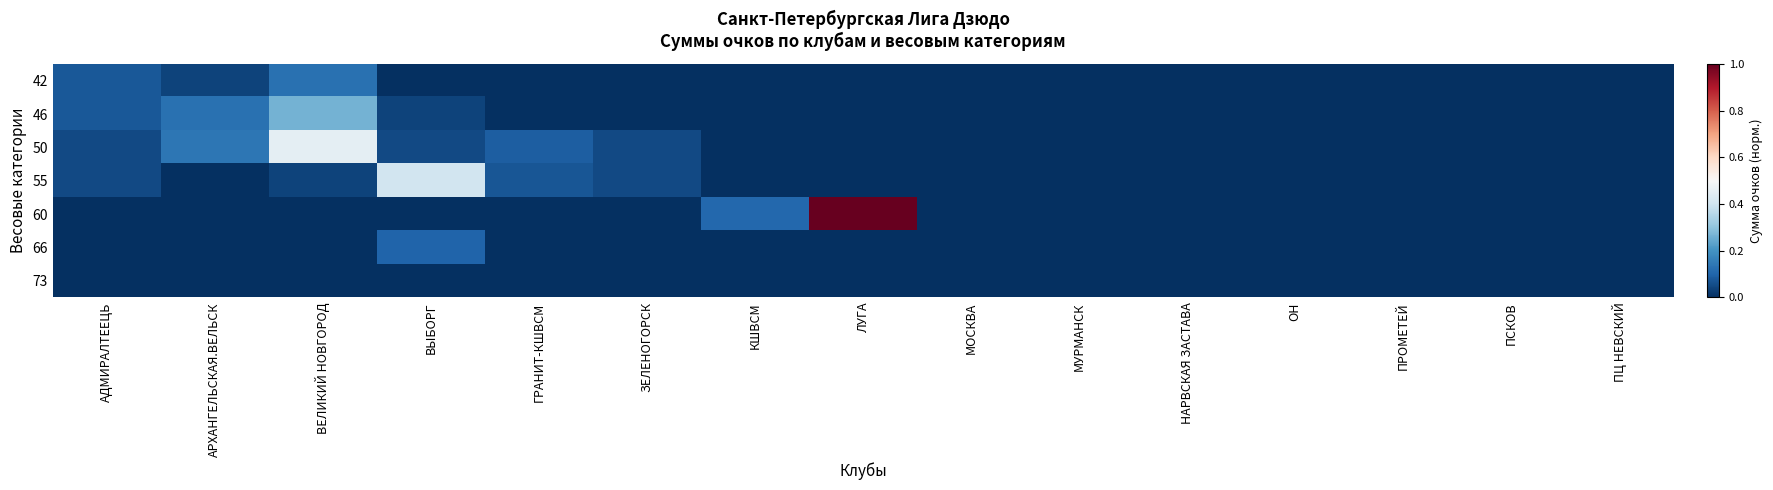

At which category is the sum across all series the highest?

ЛУГА